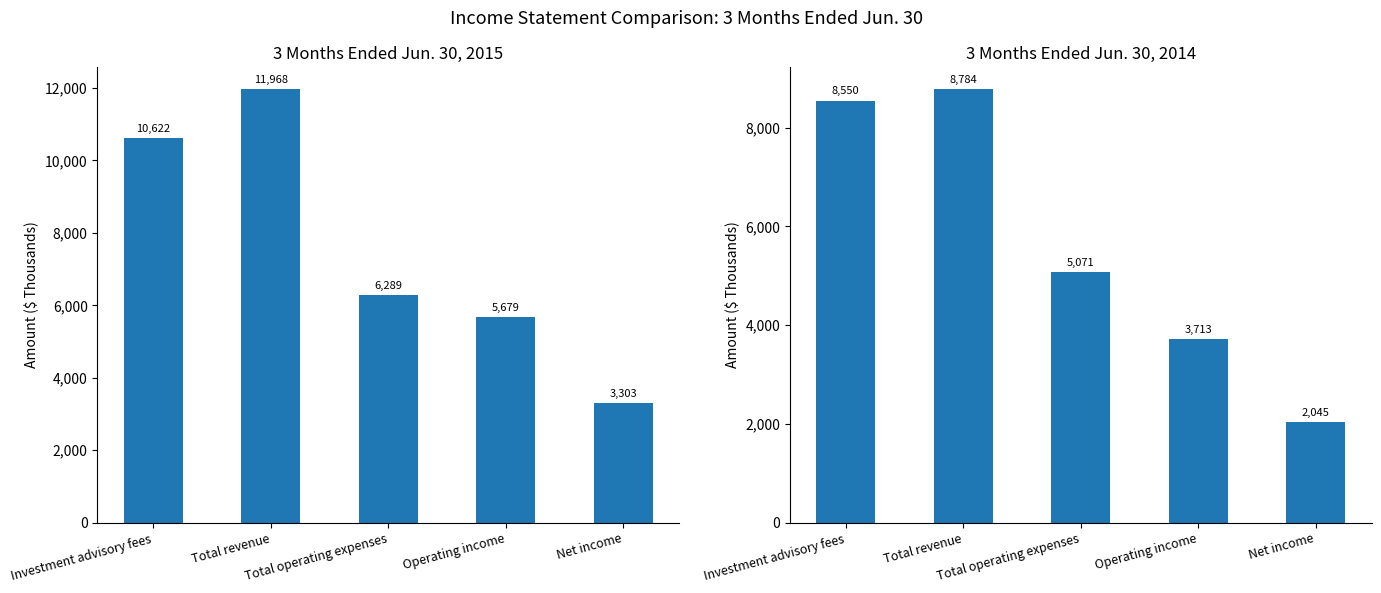

How many bars are there in total?

10